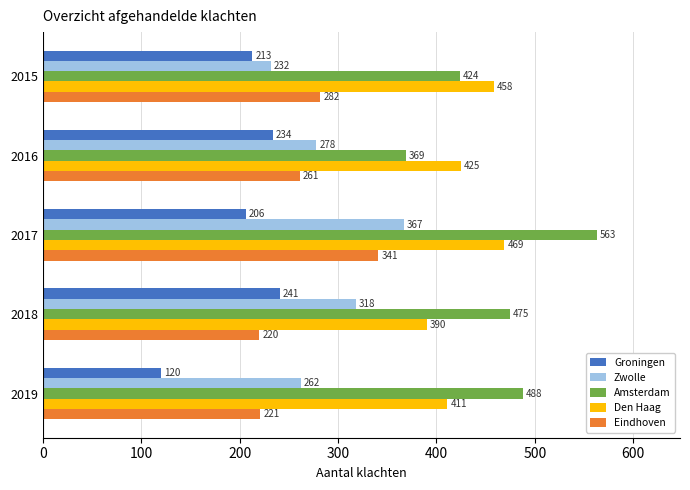

Which category has the lowest value in the Den Haag series?

2018